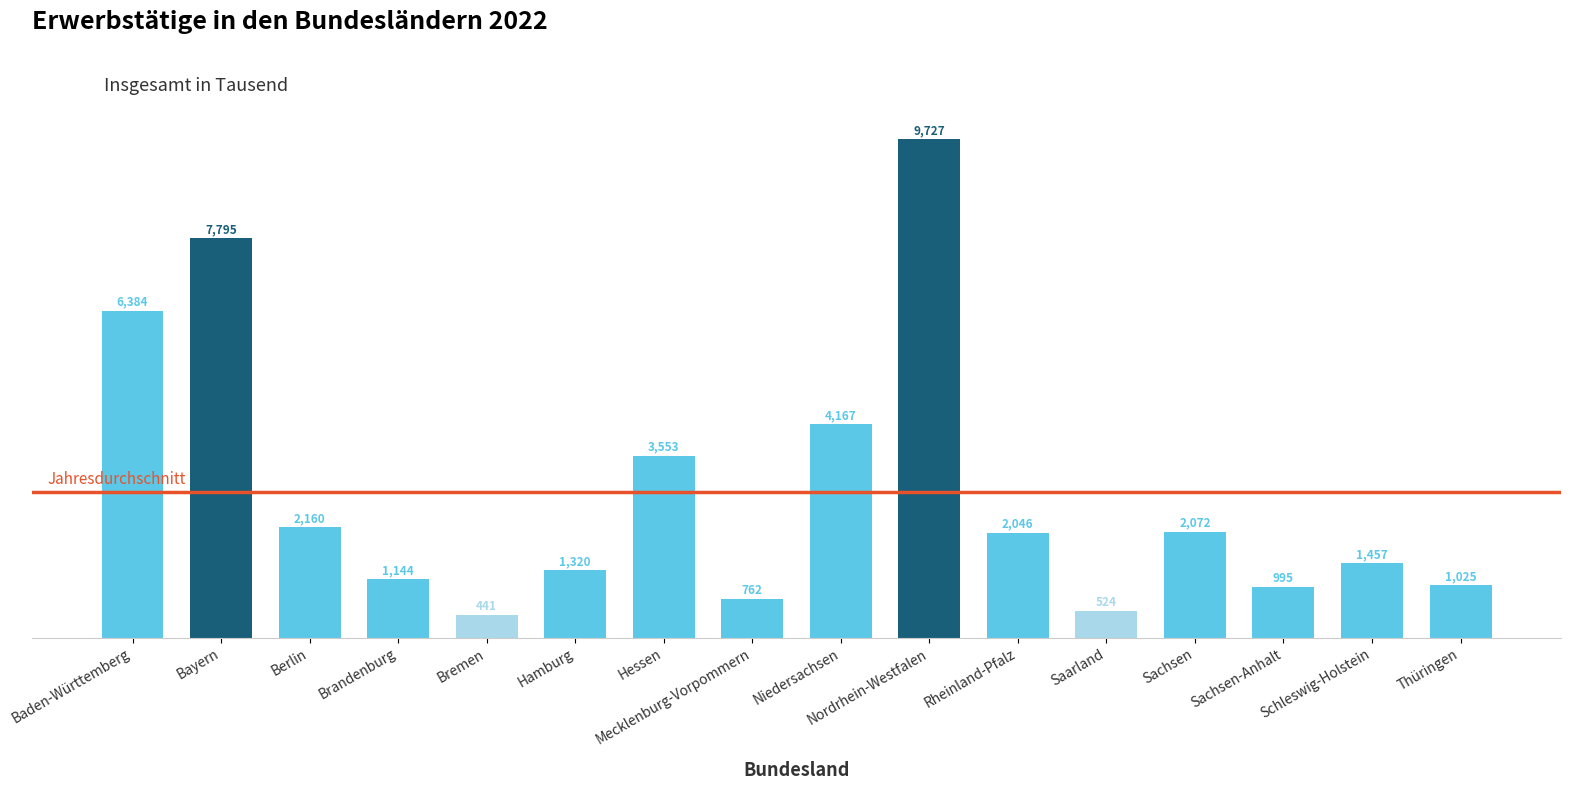

The value at Thüringen is 205.0. True or false?

False